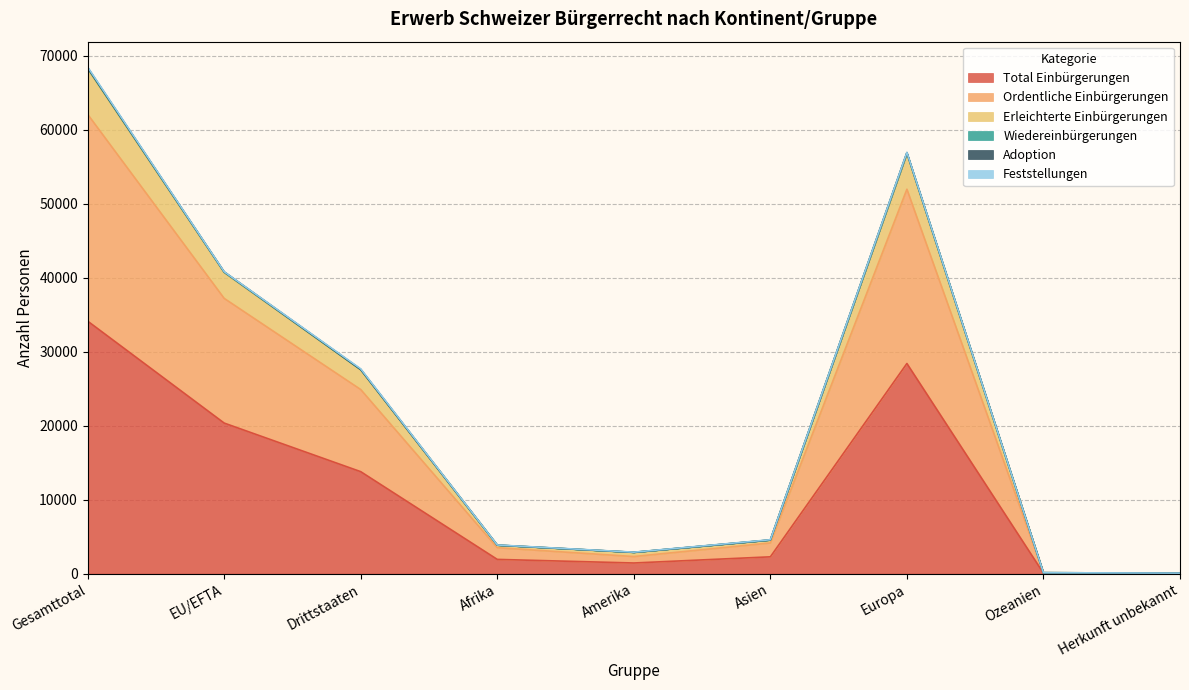

True or false: Total Einbürgerungen has a value of 45965 at Europa.

False